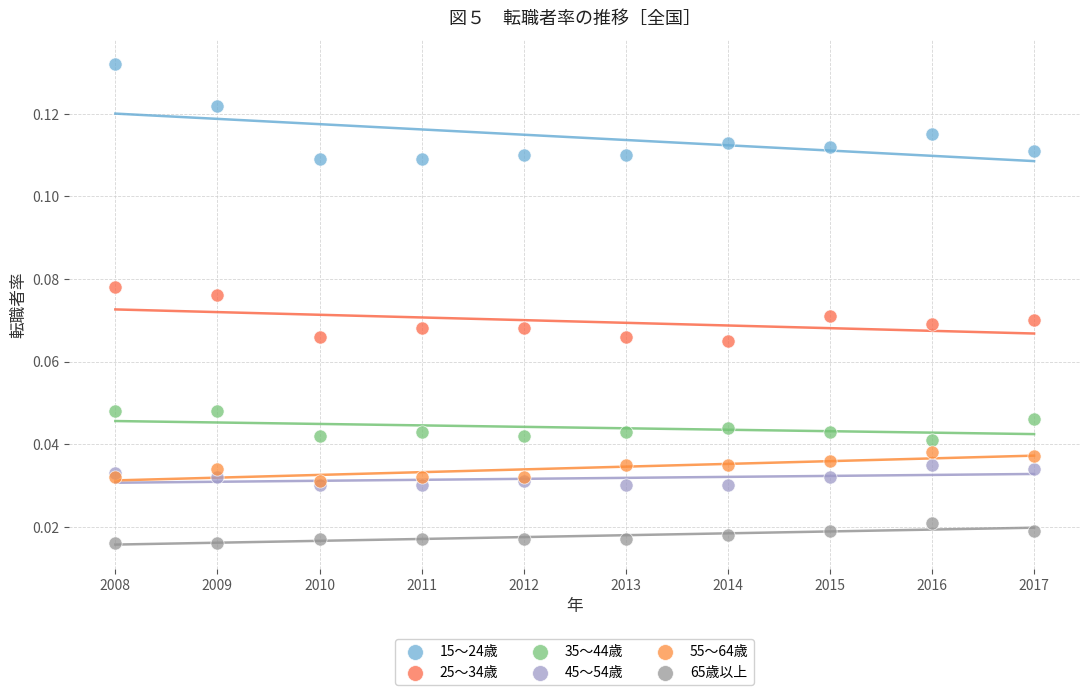

Which series reaches the minimum Y coordinate?

65歳以上